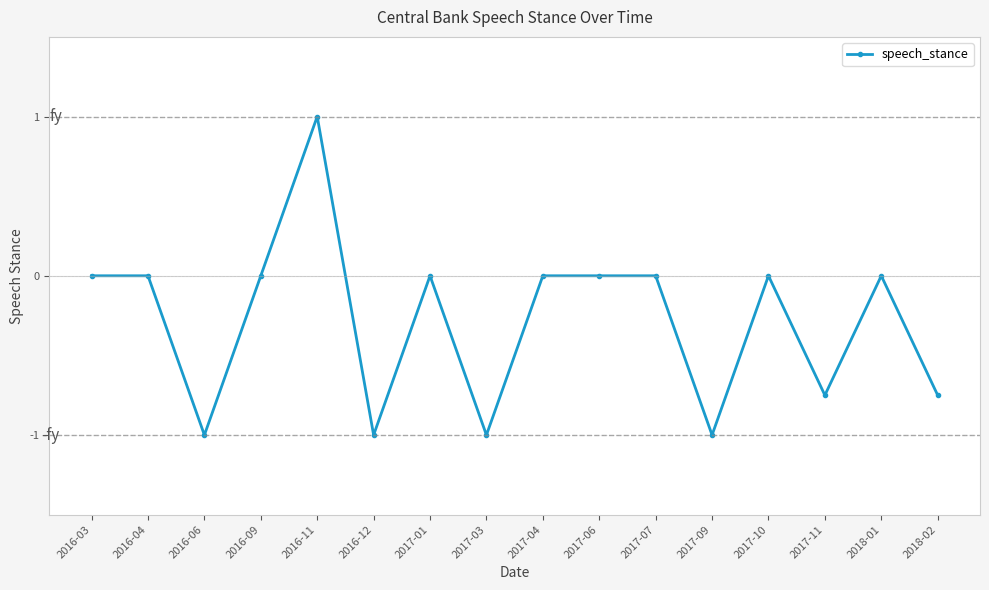

Where is the first local minimum?

2016-06